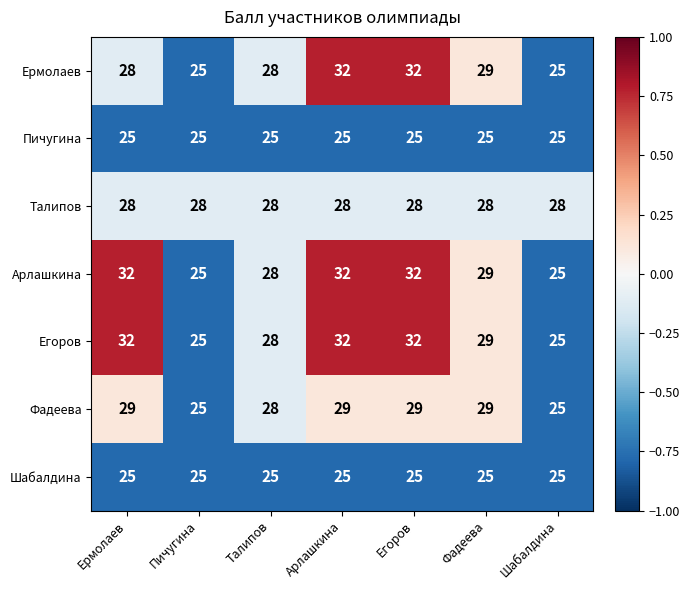

Read the Талипов value at Ермолаев.

28